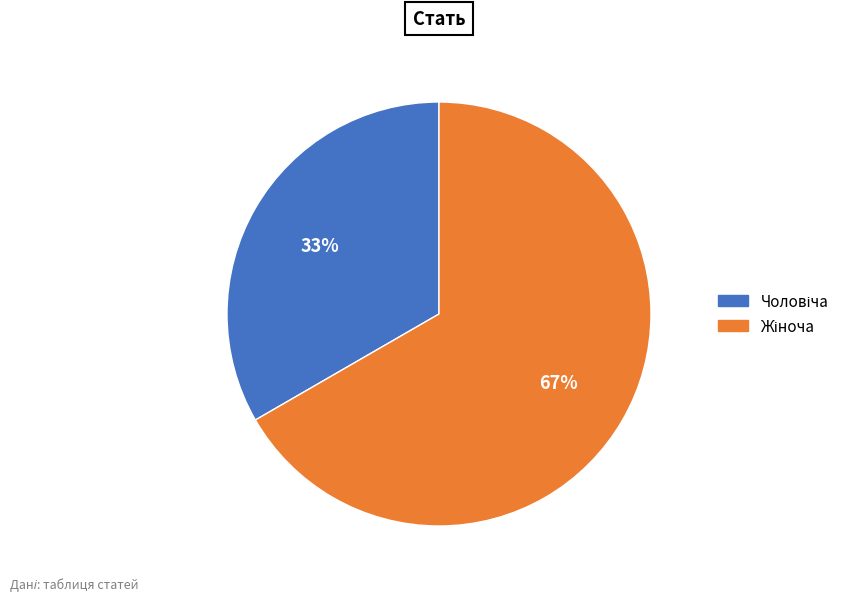

Is there any slice that represents more than half of the pie?

Yes